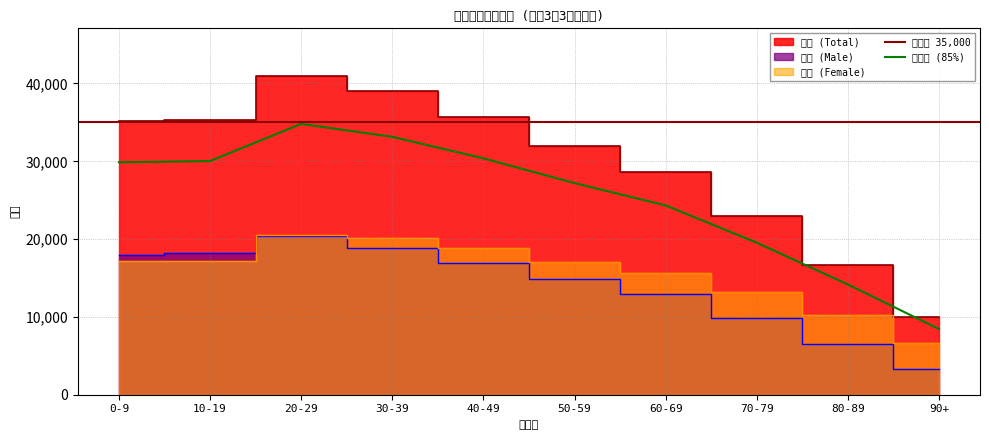

What value does the 総数 (Total) series have at 90+?

9937